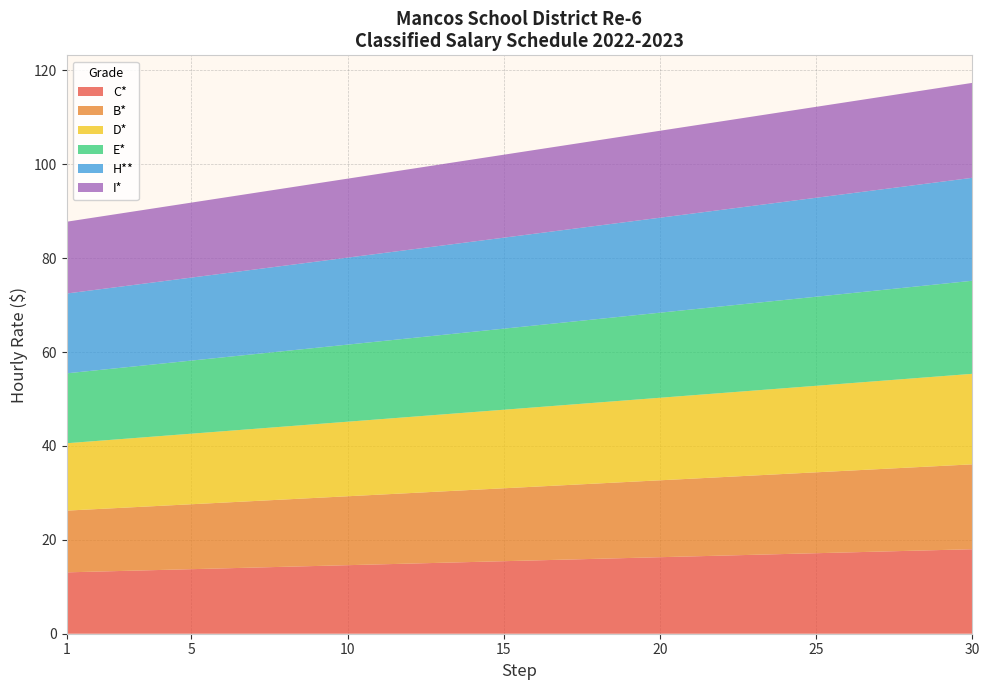

Reading left to right, list all the values displayed in this chart.

C*: 1=13.1	2=13.2	3=13.4	4=13.6	5=13.8	6=13.9	7=14.1	8=14.3	9=14.4	10=14.6	11=14.8	12=14.9	13=15.1	14=15.3	15=15.4	16=15.6	17=15.8	18=16.0	19=16.1	20=16.3	21=16.5	22=16.6	23=16.8	24=17.0	25=17.1	26=17.3	27=17.5	28=17.7	29=17.8	30=18.0
B*: 1=13.2	2=13.3	3=13.5	4=13.7	5=13.8	6=14.0	7=14.2	8=14.3	9=14.5	10=14.7	11=14.8	12=15.0	13=15.2	14=15.4	15=15.5	16=15.7	17=15.9	18=16.0	19=16.2	20=16.4	21=16.6	22=16.7	23=16.9	24=17.1	25=17.2	26=17.4	27=17.6	28=17.7	29=17.9	30=18.1
D*: 1=14.3	2=14.5	3=14.7	4=14.9	5=15.0	6=15.2	7=15.4	8=15.5	9=15.7	10=15.9	11=16.1	12=16.2	13=16.4	14=16.6	15=16.7	16=16.9	17=17.1	18=17.2	19=17.4	20=17.6	21=17.8	22=17.9	23=18.1	24=18.3	25=18.4	26=18.6	27=18.8	28=18.9	29=19.1	30=19.3
E*: 1=14.9	2=15.1	3=15.2	4=15.4	5=15.6	6=15.7	7=15.9	8=16.1	9=16.2	10=16.4	11=16.6	12=16.8	13=16.9	14=17.1	15=17.3	16=17.4	17=17.6	18=17.8	19=17.9	20=18.1	21=18.3	22=18.5	23=18.6	24=18.8	25=19.0	26=19.1	27=19.3	28=19.5	29=19.6	30=19.8
H**: 1=17.0	2=17.2	3=17.3	4=17.5	5=17.7	6=17.9	7=18.0	8=18.2	9=18.4	10=18.5	11=18.7	12=18.9	13=19.0	14=19.2	15=19.4	16=19.6	17=19.7	18=19.9	19=20.1	20=20.2	21=20.4	22=20.6	23=20.7	24=20.9	25=21.1	26=21.2	27=21.4	28=21.6	29=21.8	30=21.9
I*: 1=15.3	2=15.5	3=15.6	4=15.8	5=16.0	6=16.1	7=16.3	8=16.5	9=16.6	10=16.8	11=17.0	12=17.2	13=17.3	14=17.5	15=17.7	16=17.8	17=18.0	18=18.2	19=18.4	20=18.5	21=18.7	22=18.9	23=19.0	24=19.2	25=19.4	26=19.5	27=19.7	28=19.9	29=20.1	30=20.2